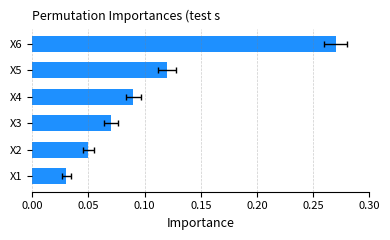

The chart shows a value of 0.1 at X5. True or false?

False